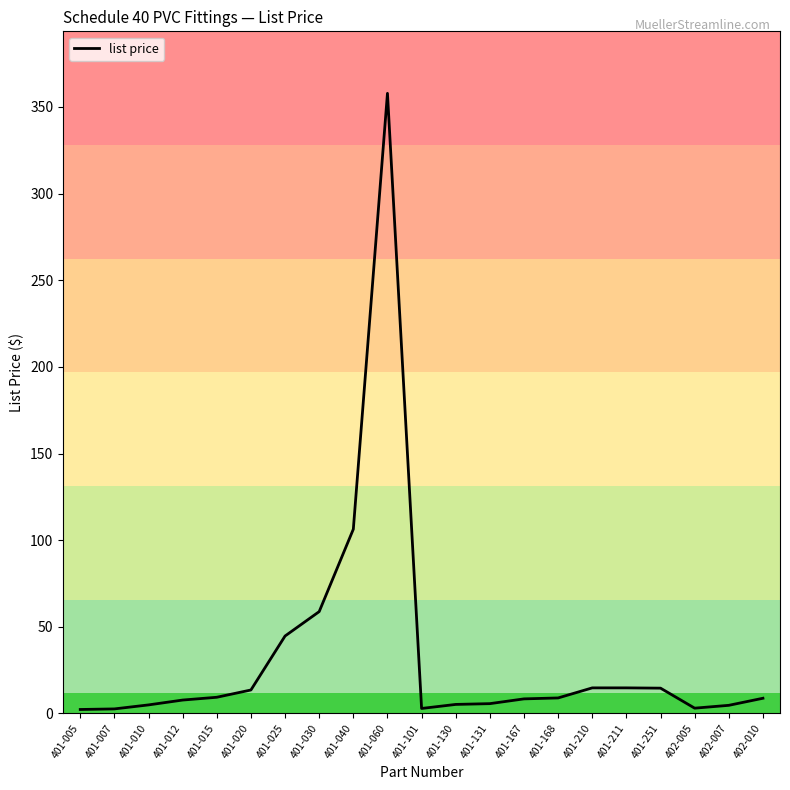

How many lines are shown in the chart?

1